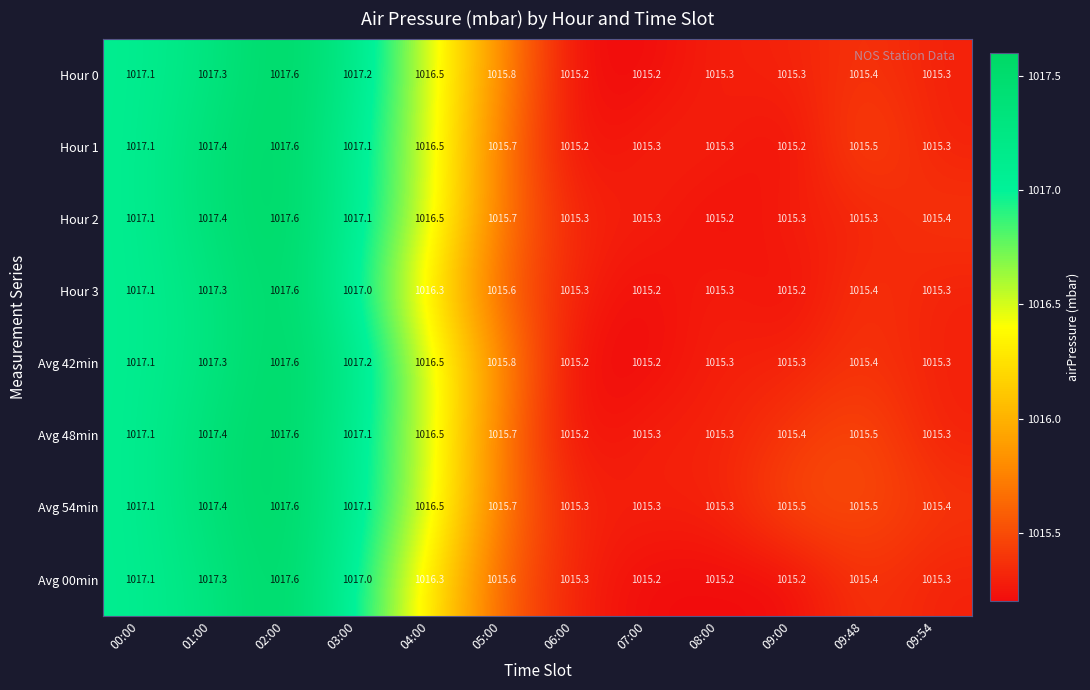

What is the approximate value of Avg 54min at 08:00?

1015.3